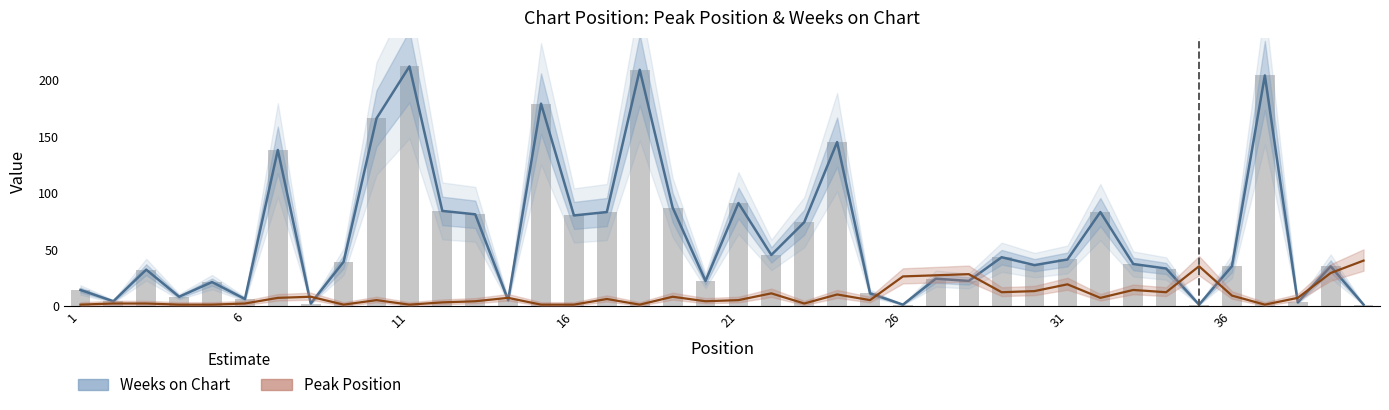

Is the value of Weeks on Chart at 32 greater than the value of Peak Position at 39?

Yes